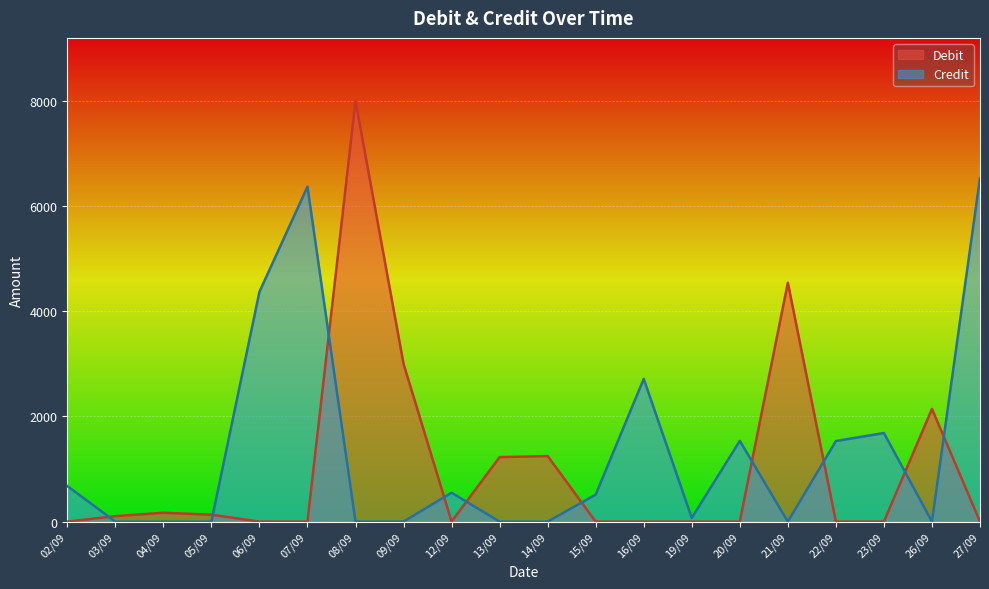

What is the spread (max minus min) of values at 02/09?

676.8